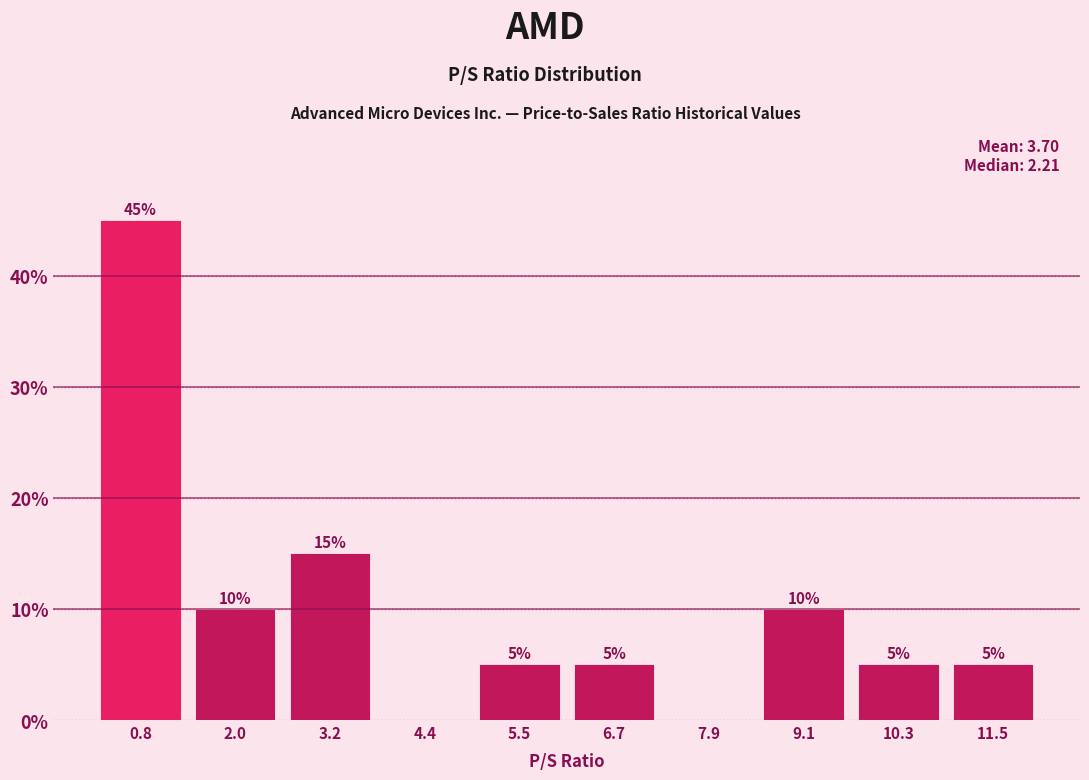

Which range on the x-axis has the tallest bar?

0.2 to 1.4